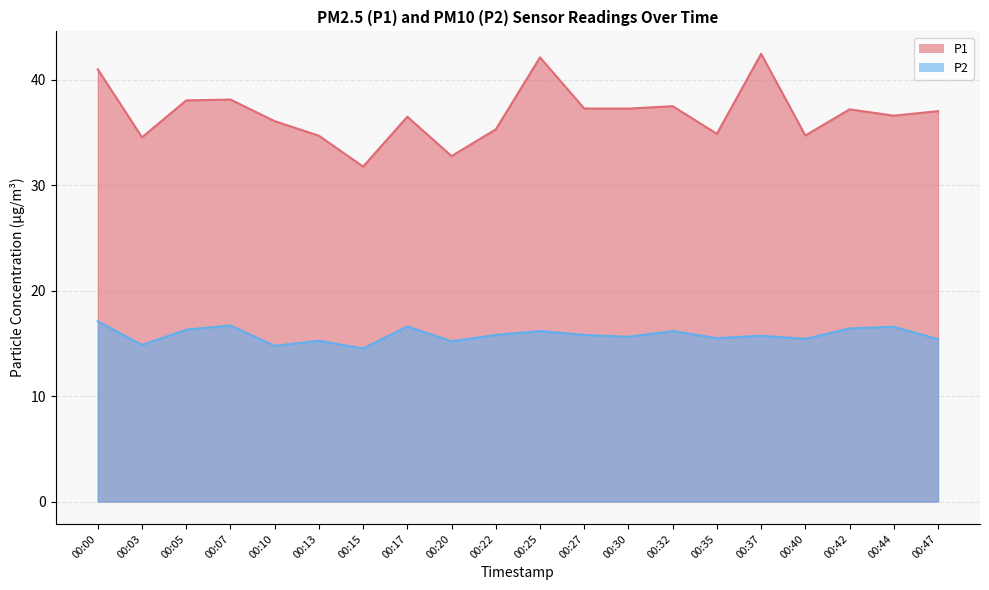

Which has a higher value, 00:05 or 00:27?

00:05